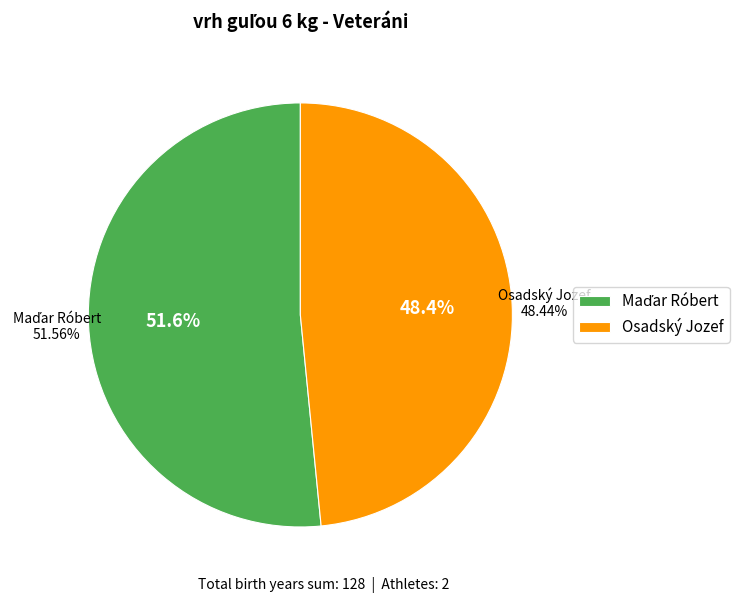

Count the number of slices in the pie.

2